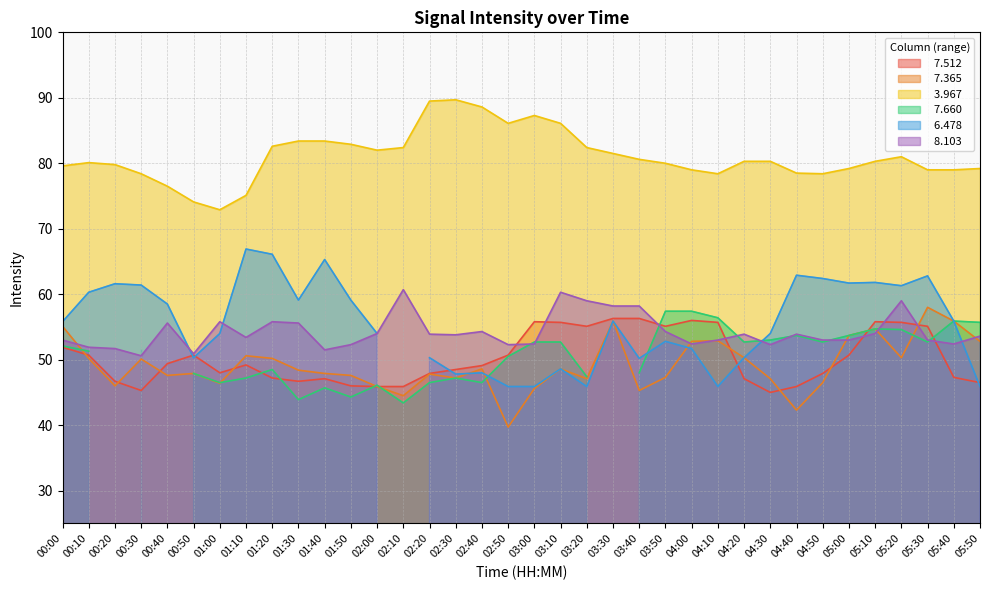

What is the spread (max minus min) of values at 03:20?

35.3